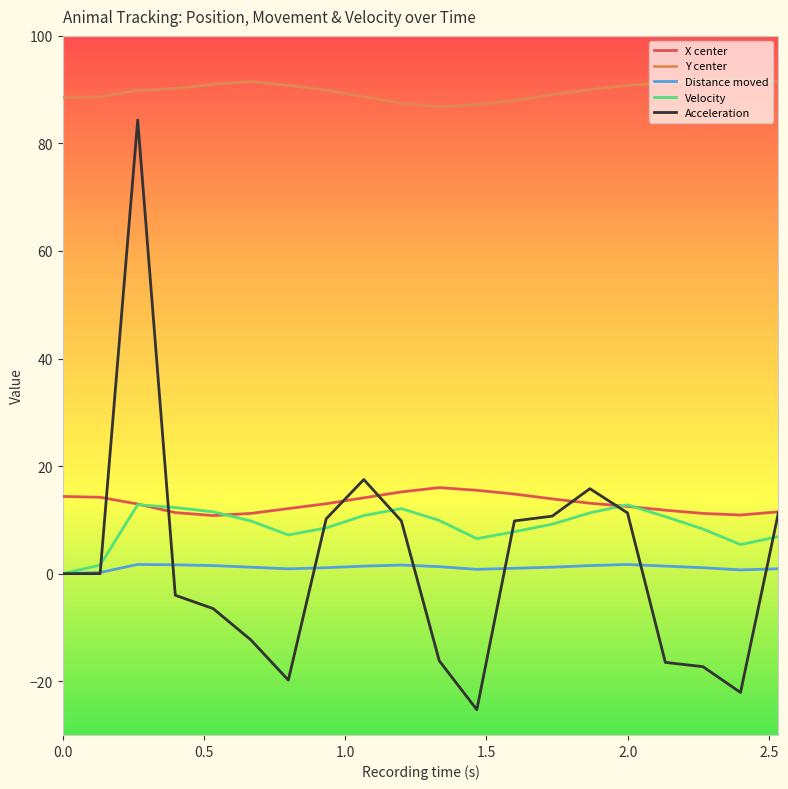

What is the smallest value displayed?

-25.3